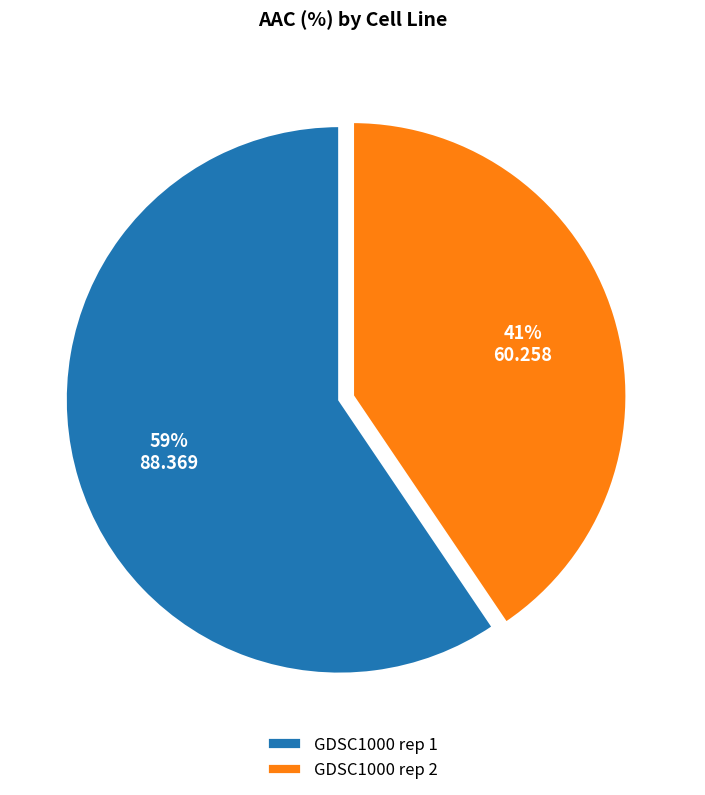

What percentage is the GDSC1000 rep 1 slice, to the nearest percent?

59%